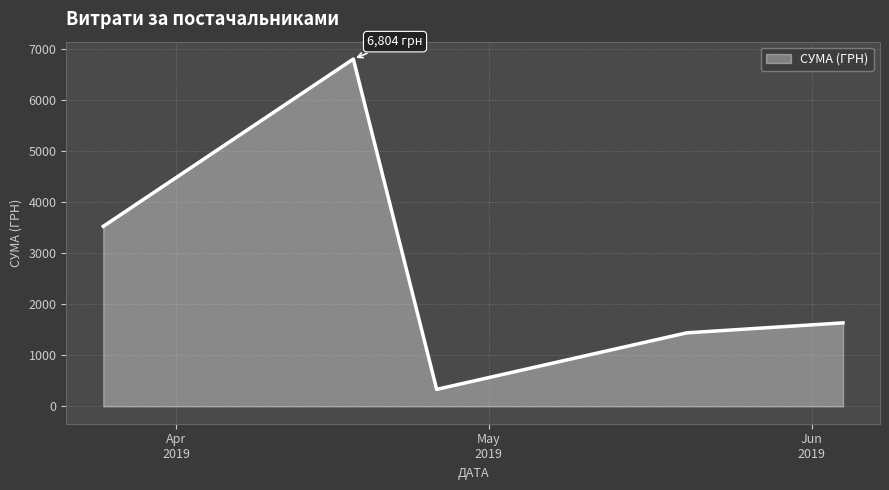

What is the average value?

2747.8